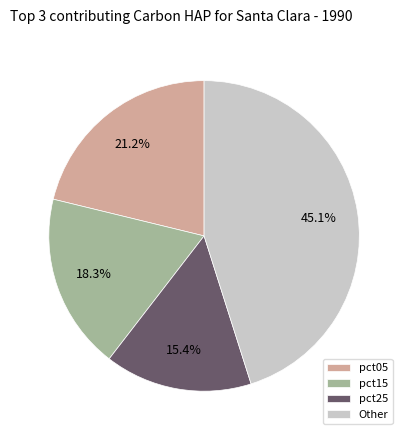

To the nearest percent, what is the average slice percentage?

25%